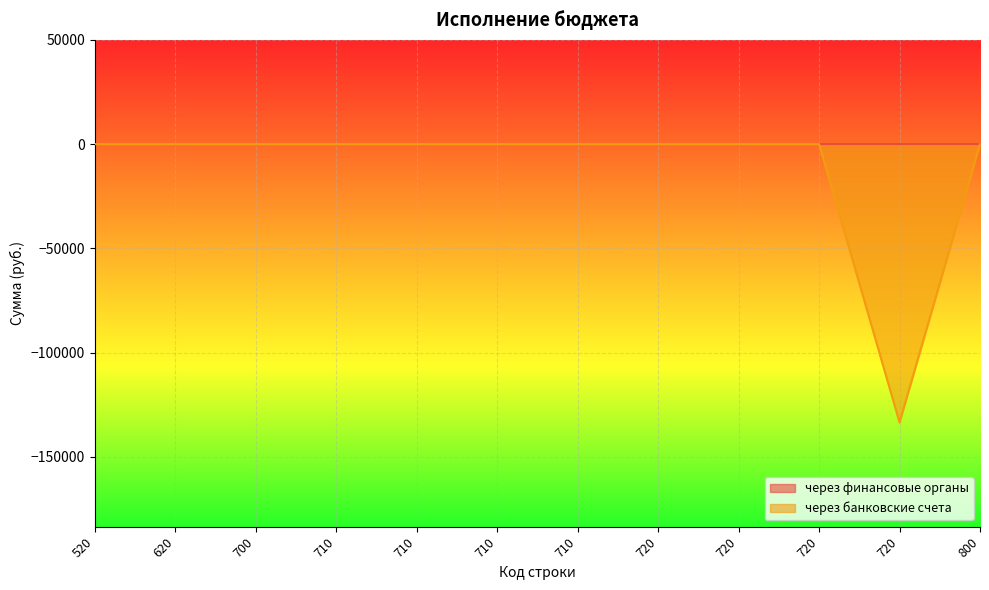

How many interior local valleys (lower than both neighbors) does the data have?

1